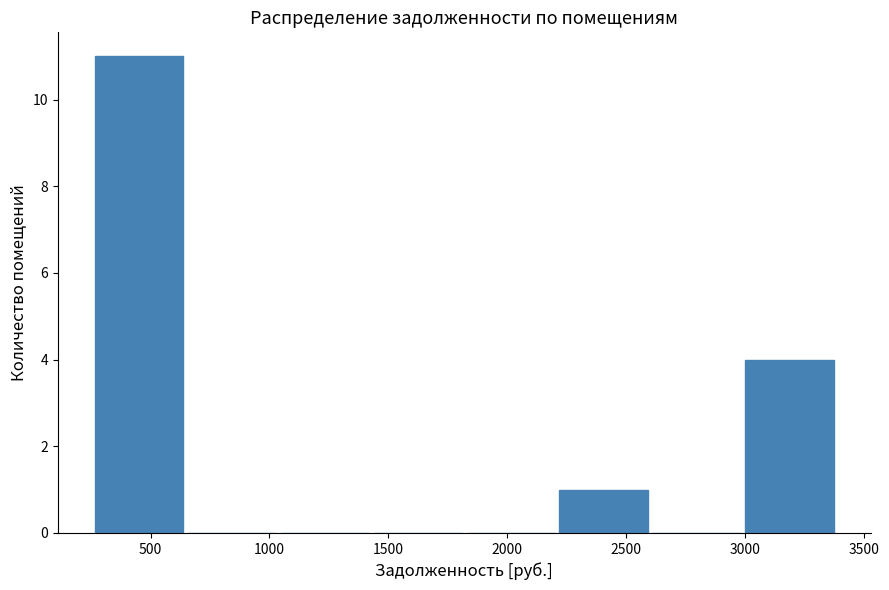

Reading left to right, list every bar in this chart as the range it spans on the x-axis followed by its height. Neither the bar edges nor the heights are printed on the chart, so give them approximately, as read against the axes.

250 to 650: 11
650 to 1050: 0
1050 to 1450: 0
1450 to 1800: 0
1800 to 2200: 0
2200 to 2600: 1
2600 to 3000: 0
3000 to 3400: 4